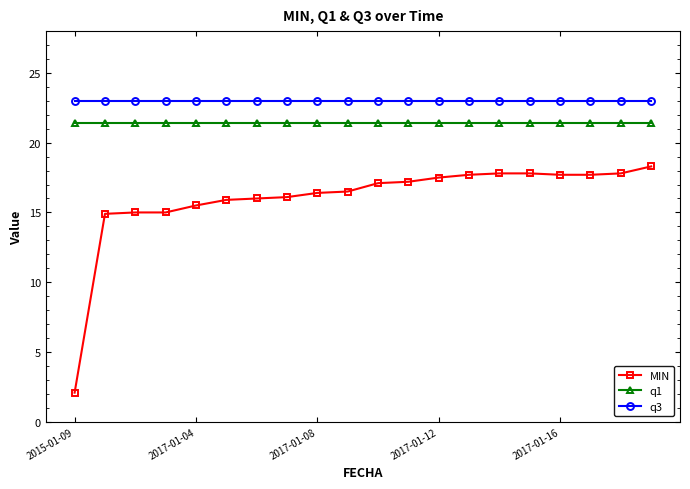

Which series has the largest total across all categories?

q3